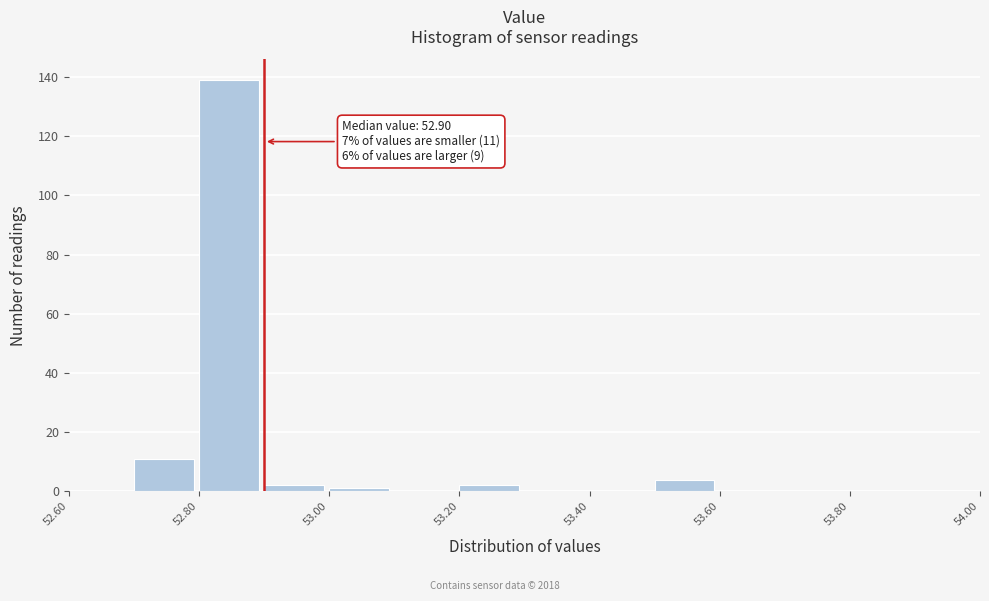

Which range on the x-axis has the tallest bar?

52.8 to 52.9